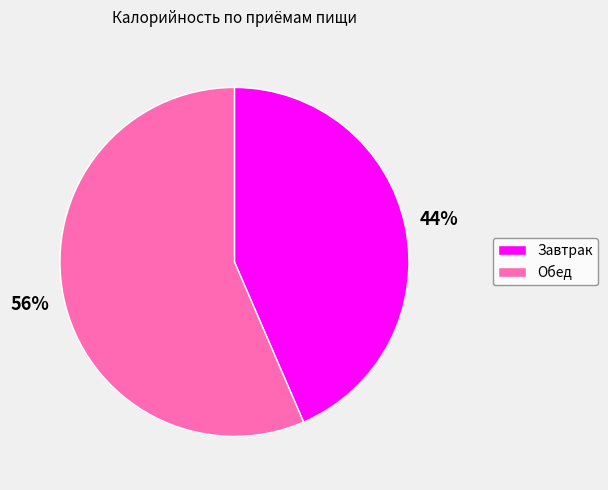

To the nearest percent, what portion does Завтрак represent?

44%